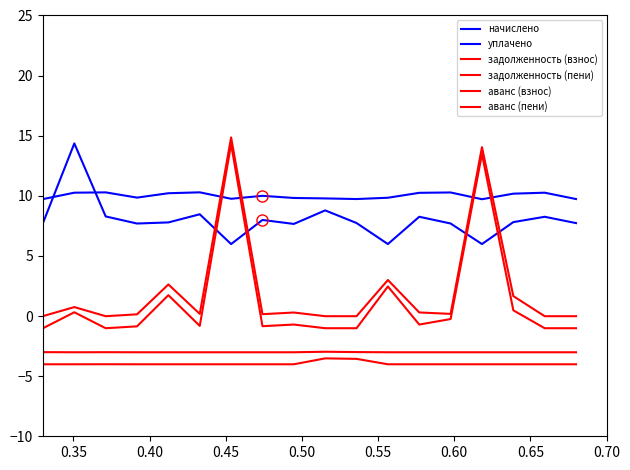

Which series has the largest total across all categories?

начислено